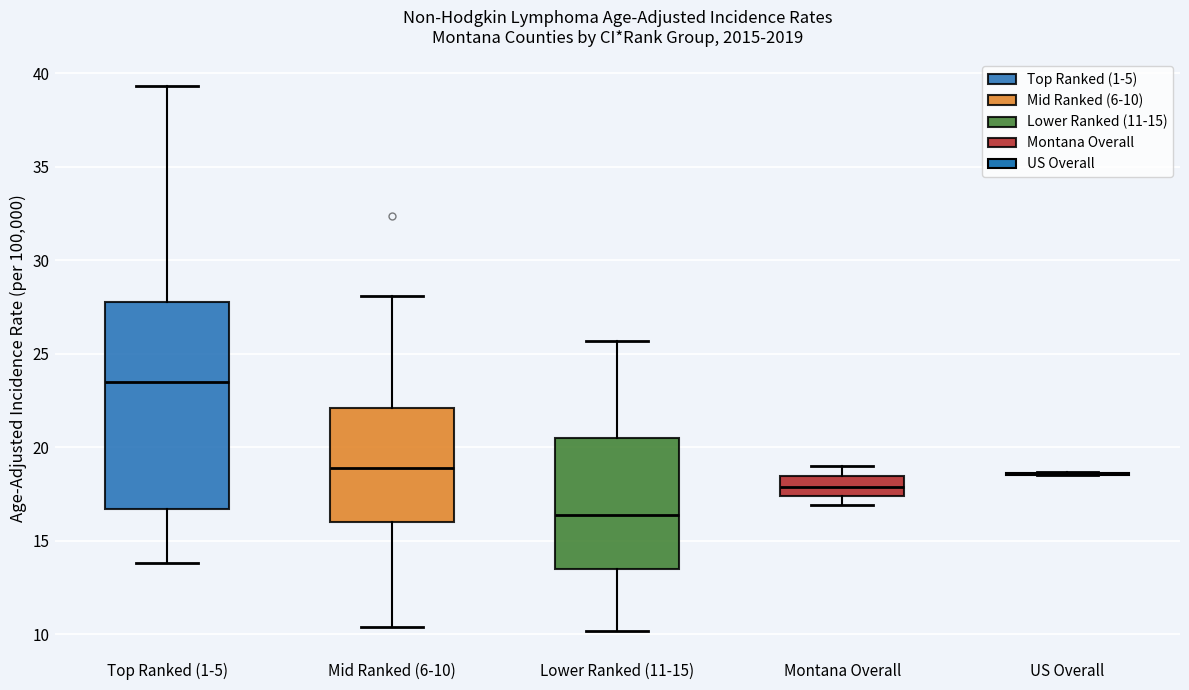

Reading left to right, read every box against the y-axis: the position of its median line, the range the box covers, and the ends of its whiskers. The values are not printed on the chart, so give them approximately, as read against the axis.

Top Ranked (1-5): median 23.5, box 16.5 to 28.0, whiskers 14.0 to 39.5
Mid Ranked (6-10): median 19.0, box 16.0 to 22.0, whiskers 10.5 to 28.0
Lower Ranked (11-15): median 16.5, box 13.5 to 20.5, whiskers 10.0 to 25.5
Montana Overall: median 18.0, box 17.5 to 18.5, whiskers 17.0 to 19.0
US Overall: box collapsed to a line at 18.5, whiskers 18.5 to 18.5